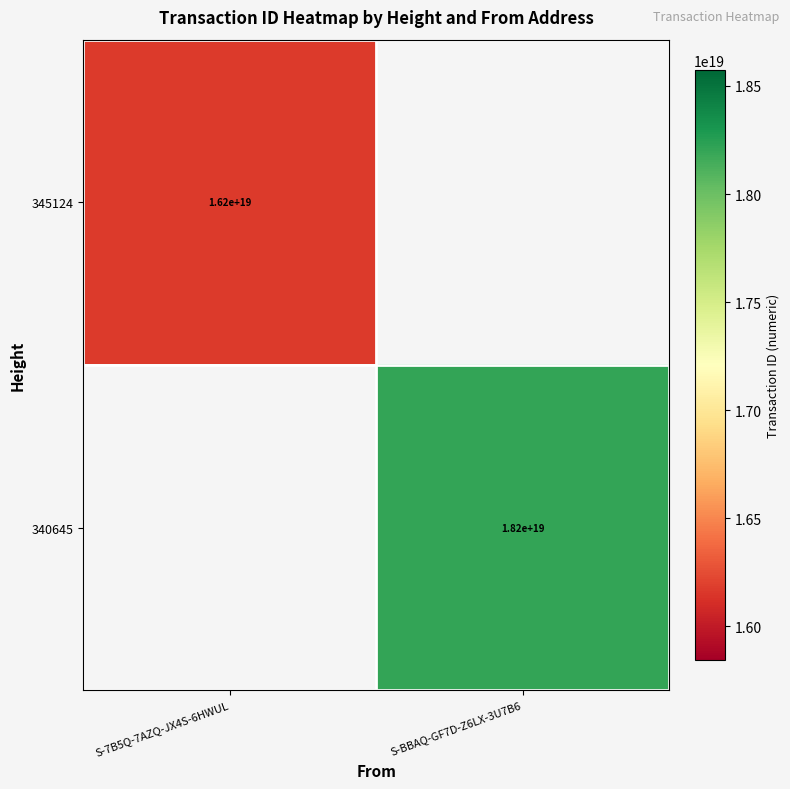

Is it true that 345124 equals 8257372226093368320 at S-7B5Q-7AZQ-JX4S-6HWUL?

False